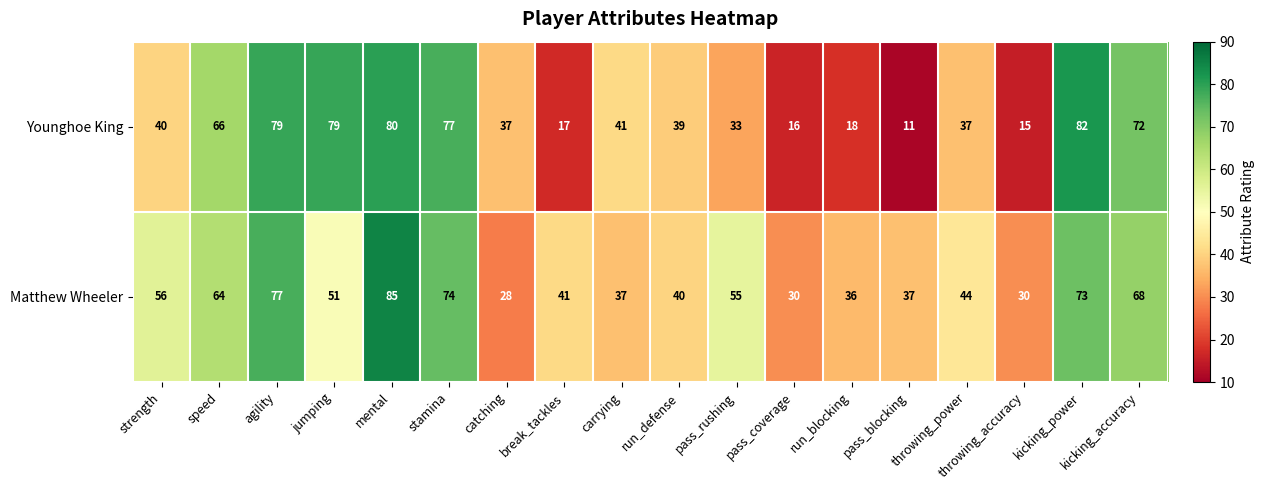

How many data points does each series have?

18